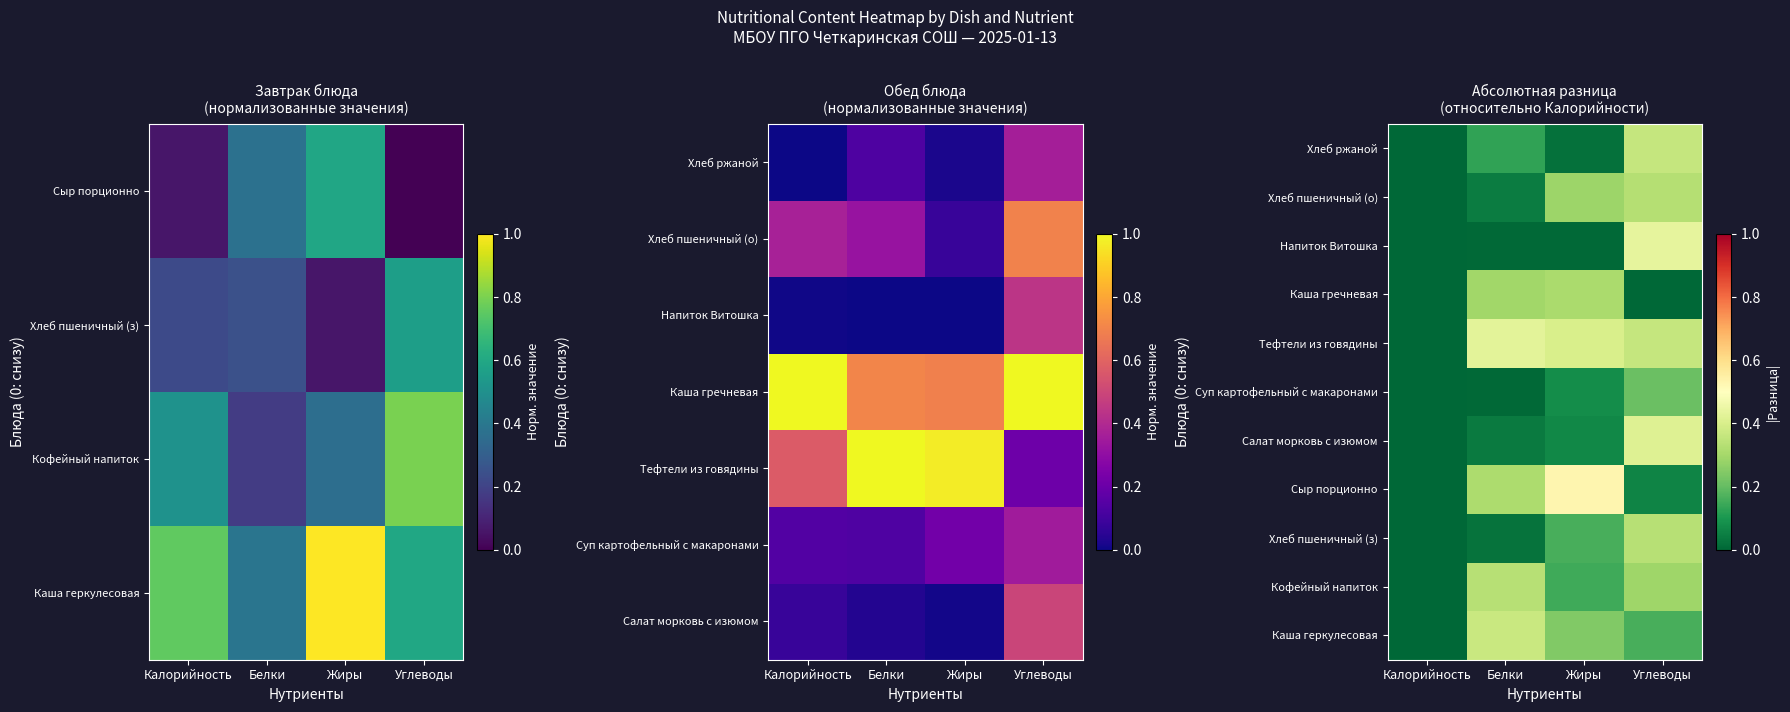

List the labels in order of Каша геркулесовая value, smallest first.

Калорийность, Углеводы, Жиры, Белки